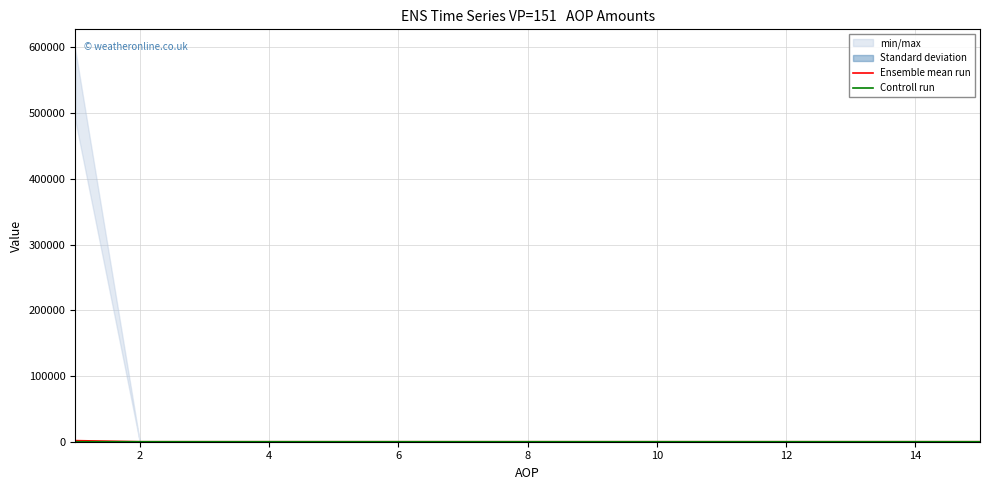

Which series has the largest total across all categories?

Ensemble mean run